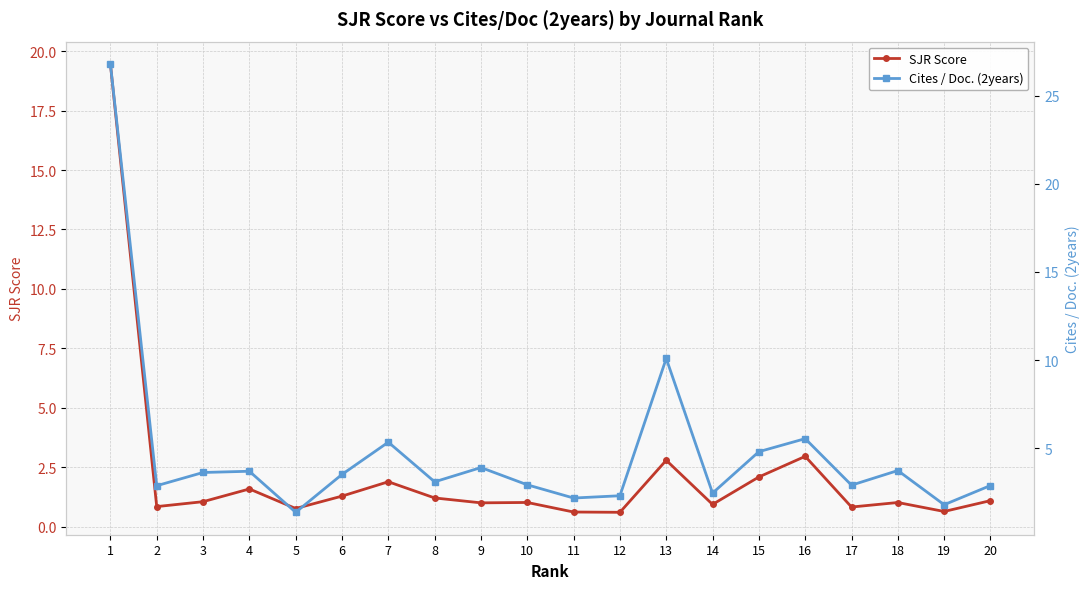

True or false: SJR Score and Cites / Doc. (2years) intersect in this chart.

False